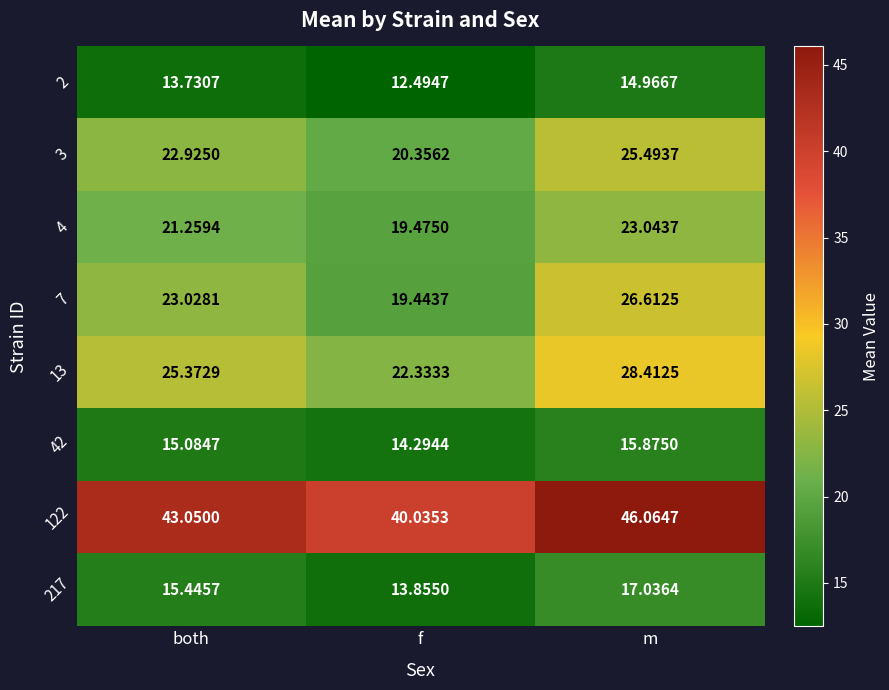

Is the value of 2 at f greater than the value of 217 at f?

No